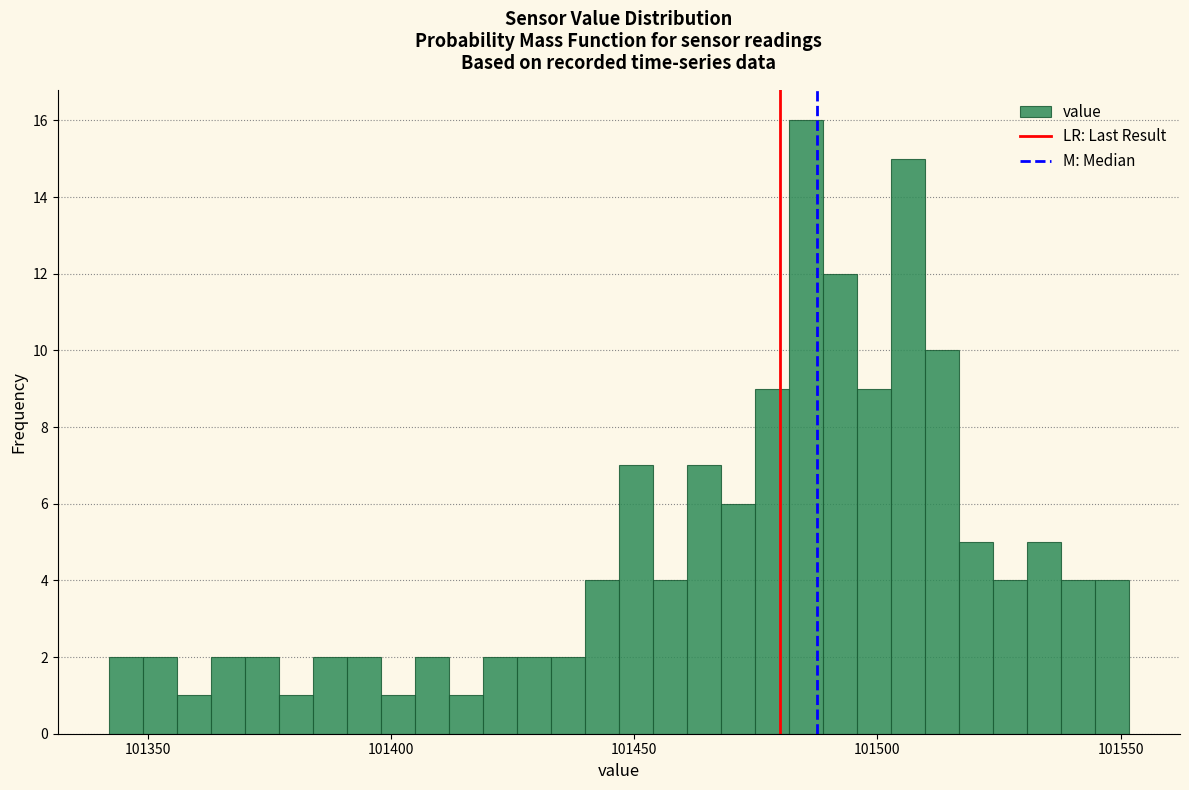

Around what value on the x-axis is the tallest bar? Give the approximate position of its centre, as read against the axis.

101485